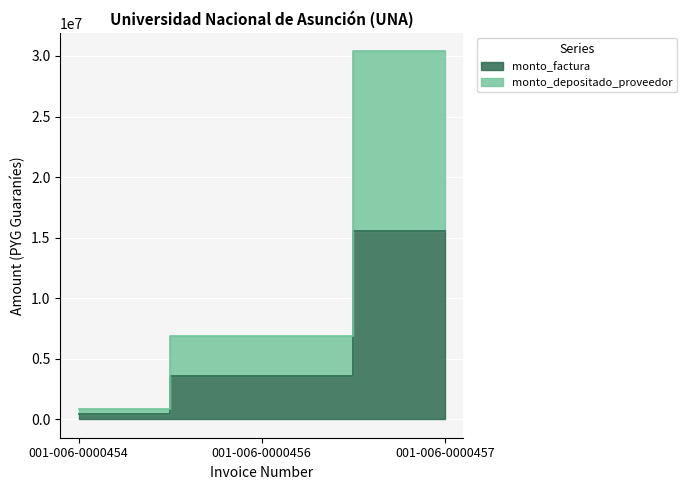

How many series are shown in this chart?

2